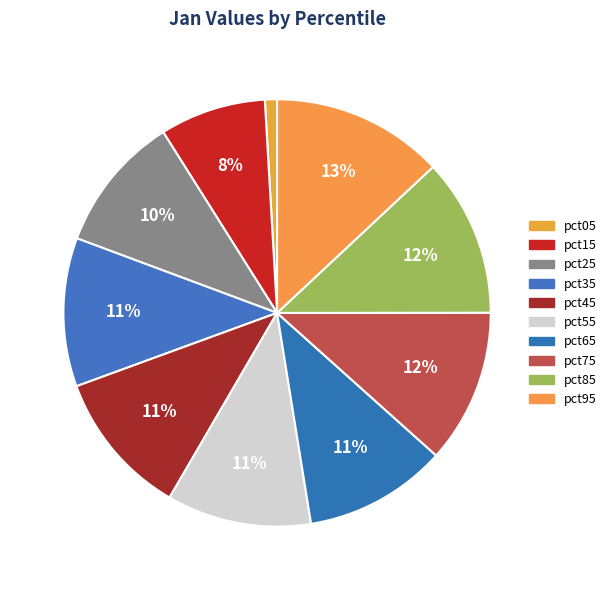

Which slice is the largest?

pct95